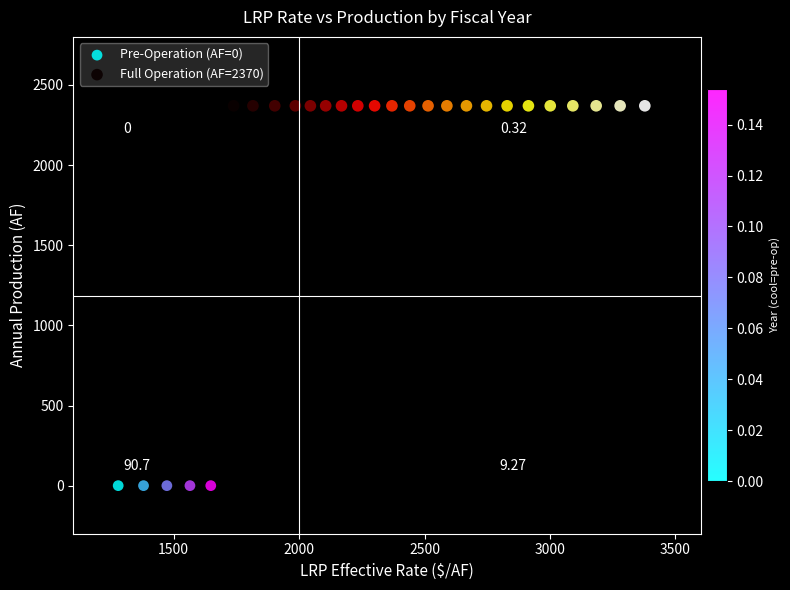

Which series reaches the maximum Y coordinate?

Full Operation (AF=2370)